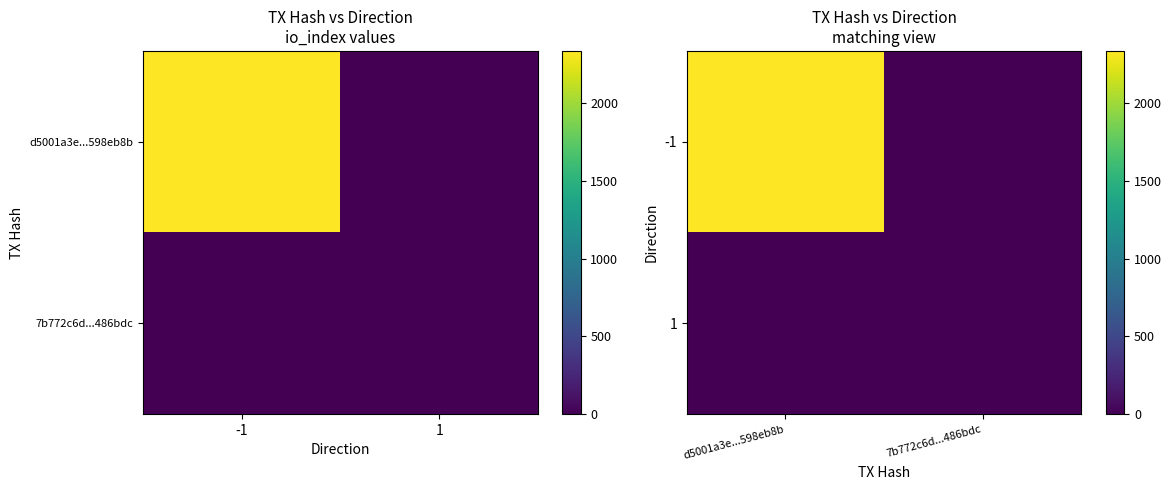

Which series changed the most between d5001a3e...598eb8b and 7b772c6d...486bdc?

-1